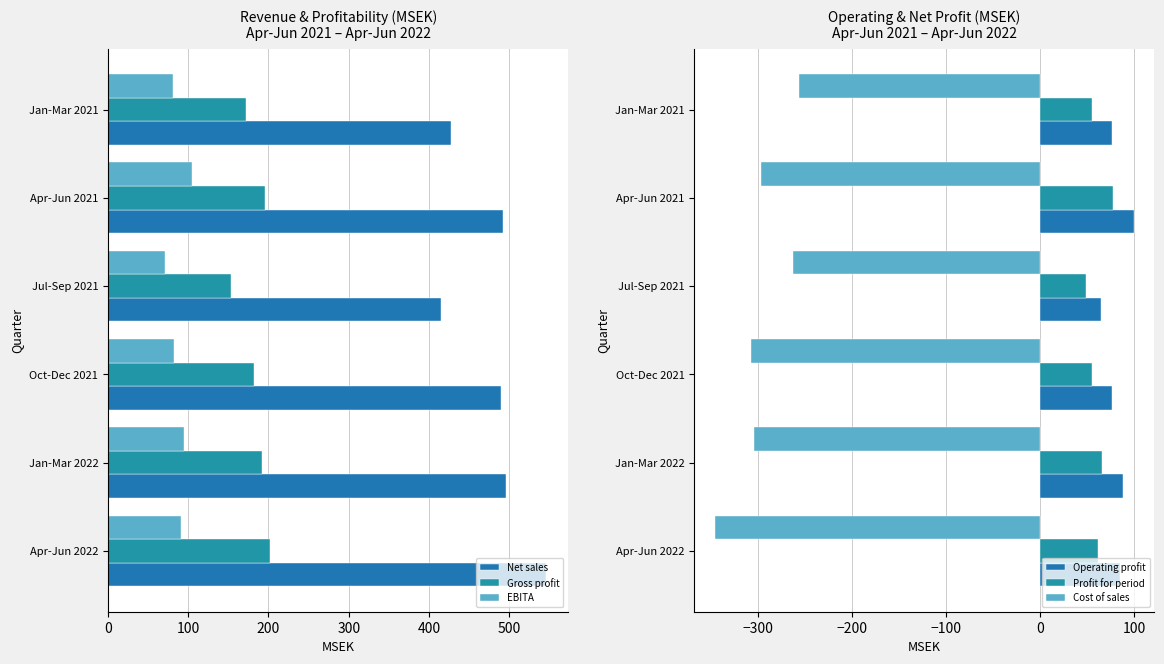

What is the greatest value displayed?

546.4